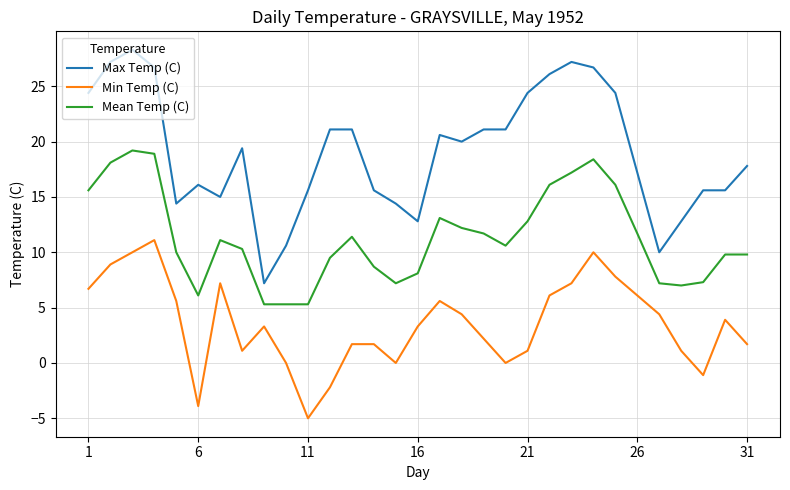

Rank the series by their maximum value, from highest to lowest.

Max Temp (C), Mean Temp (C), Min Temp (C)